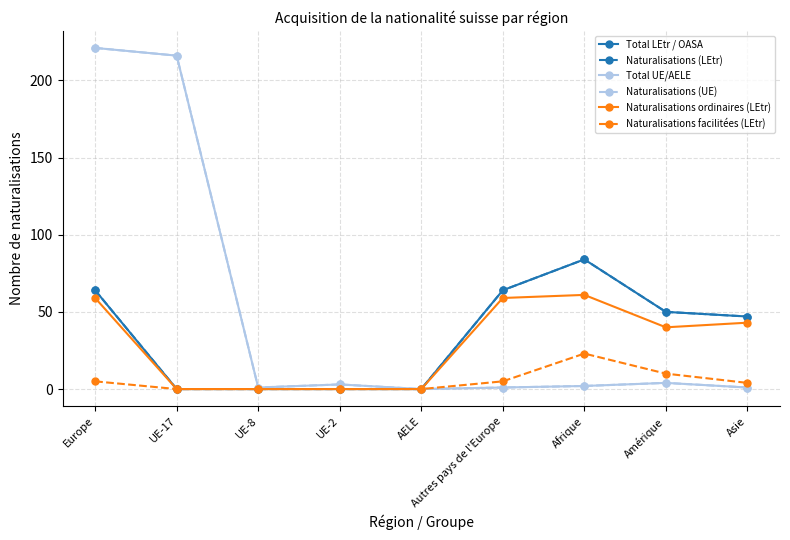

How many interior local peaks does the Total UE/AELE series have?

2